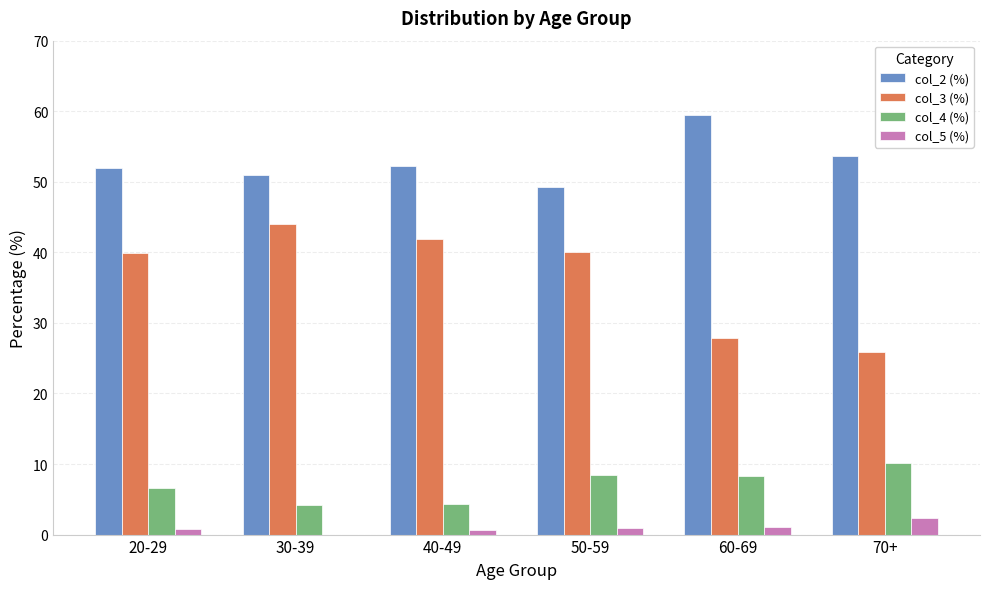

True or false: col_5 (%) has a value of 0.0 at 30-39.

True